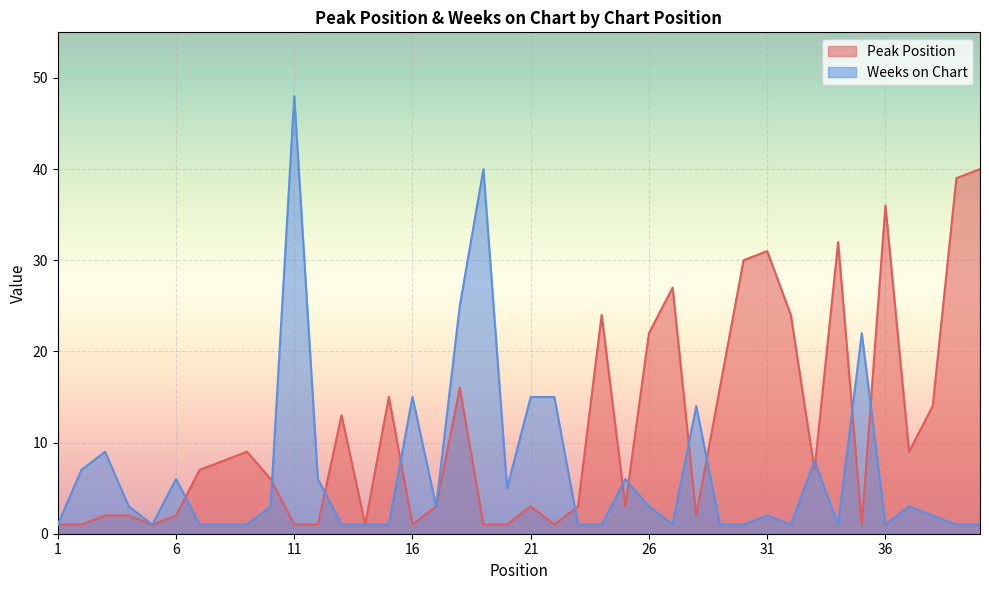

True or false: Peak Position has more than 1 interior local peaks.

True